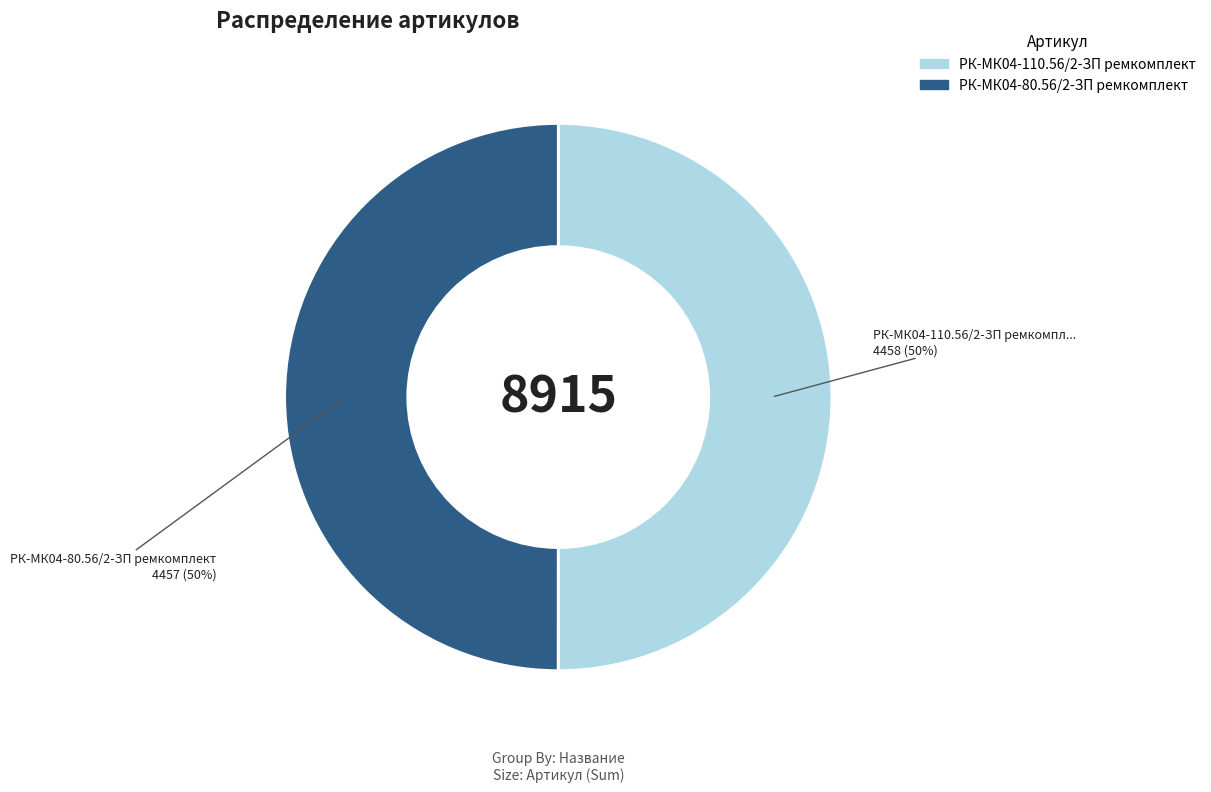

Approximately how many times larger is the value at РК-МК04-80.56/2-ЗП ремкомплект compared to РК-МК04-110.56/2-ЗП ремкомплект?

1.0